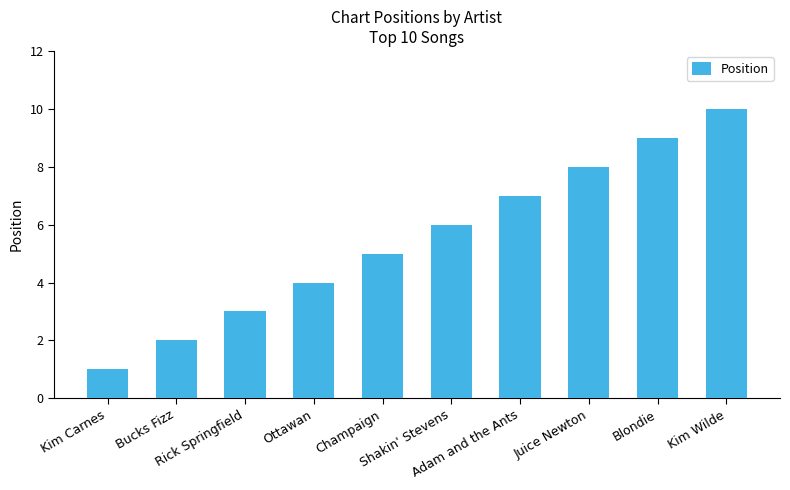

Rank the categories by value from highest to lowest.

Kim Wilde, Blondie, Juice Newton, Adam and the Ants, Shakin' Stevens, Champaign, Ottawan, Rick Springfield, Bucks Fizz, Kim Carnes